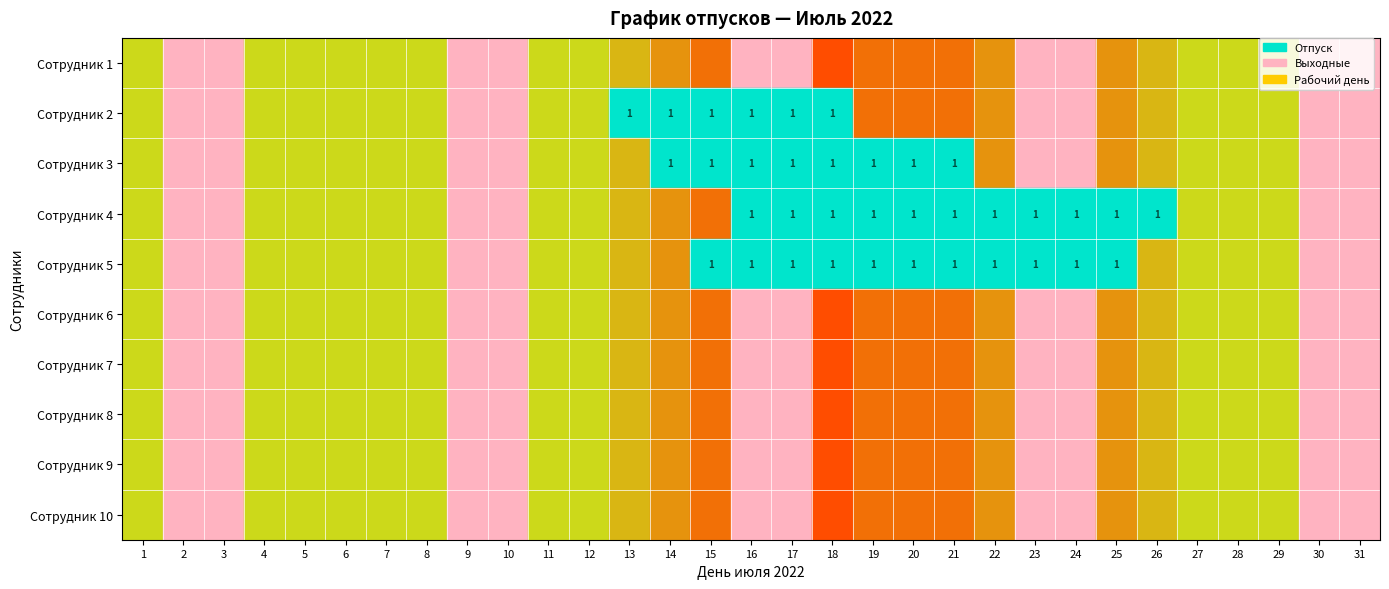

At which label is Сотрудник 7 closest to 0?

1